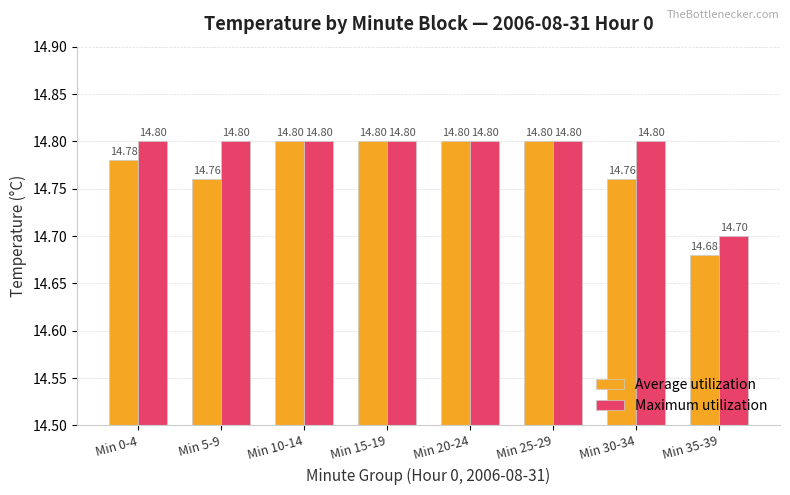

What is the value of the Average utilization bar at the 4th from the left?

14.8